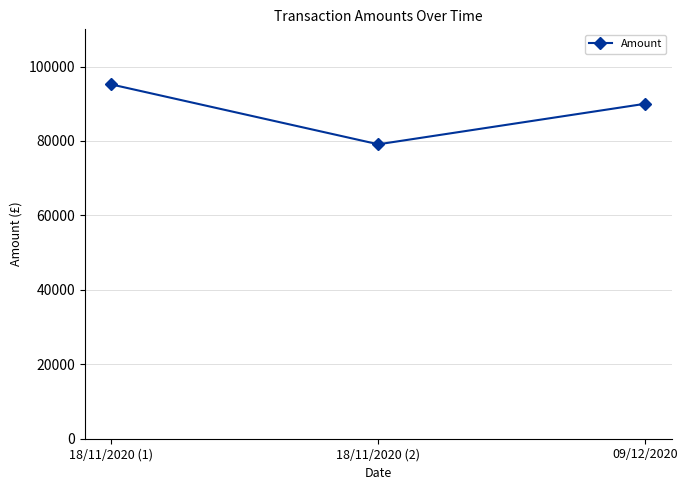

Rank the categories by value from lowest to highest.

18/11/2020 (2), 09/12/2020, 18/11/2020 (1)